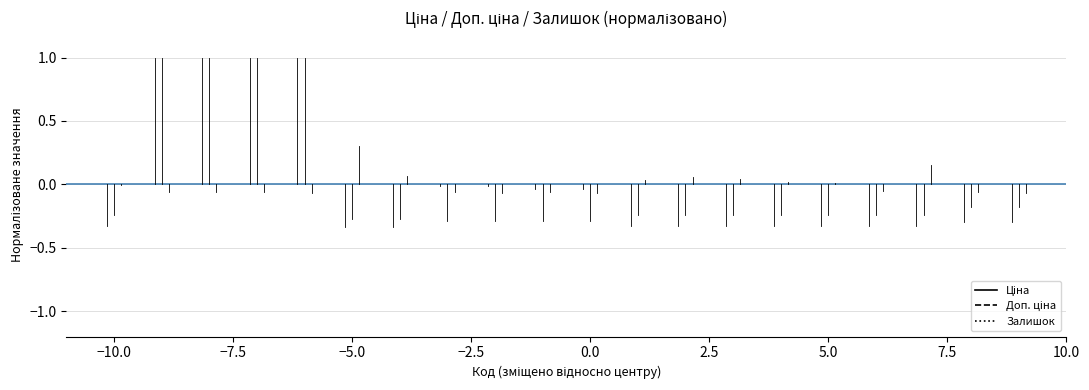

List the series in order of their overall mean, highest first.

Залишок, Ціна, Доп. ціна